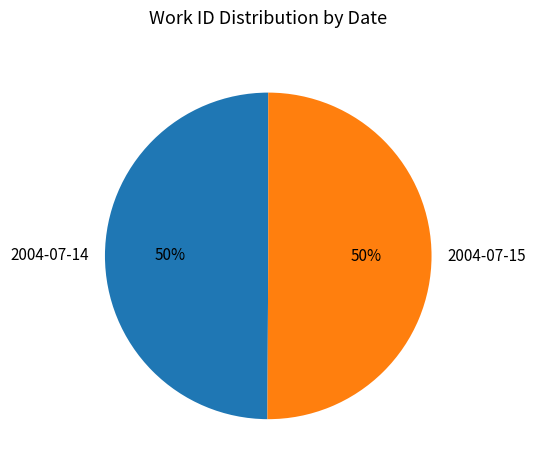

Is it true that 2004-07-14 is 50% of the pie?

True